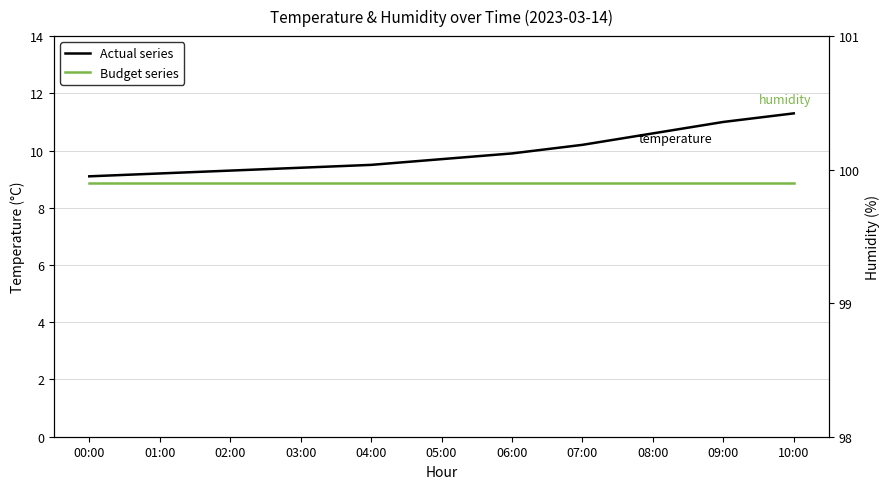

True or false: humidity and temperature cross at least once.

False